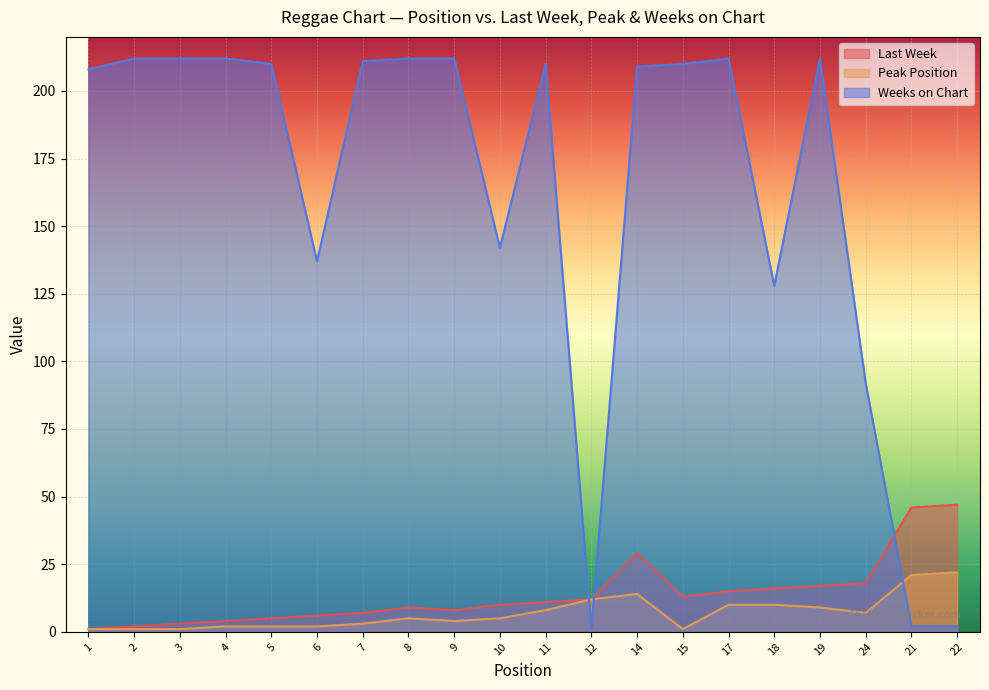

True or false: Last Week has more than 0 interior local peaks.

True